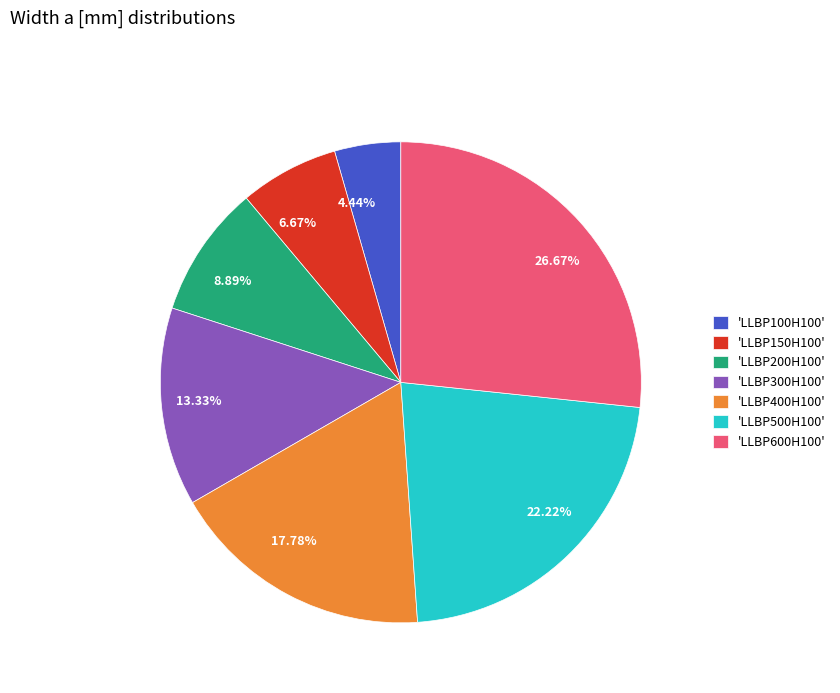

Is there a majority slice in this chart?

No